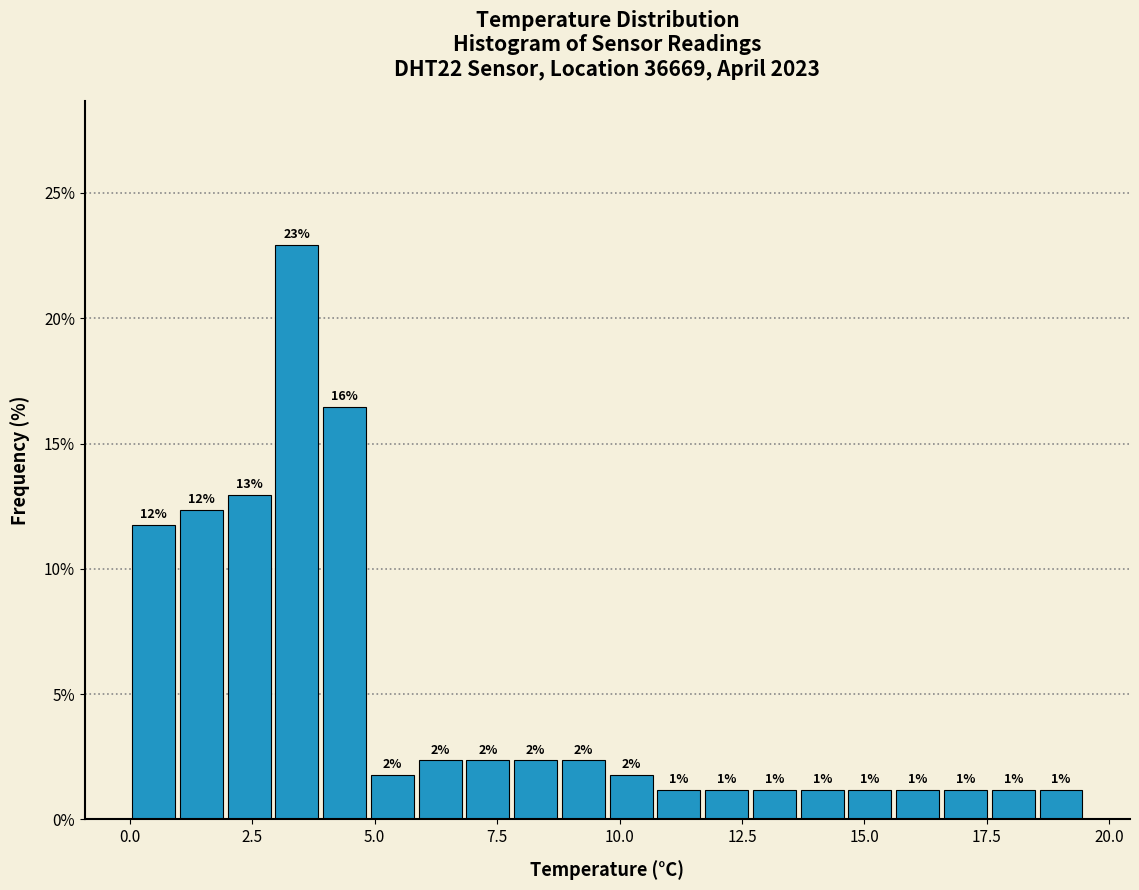

Read against the x-axis, roughly where is the centre of the tallest bar?

3.5